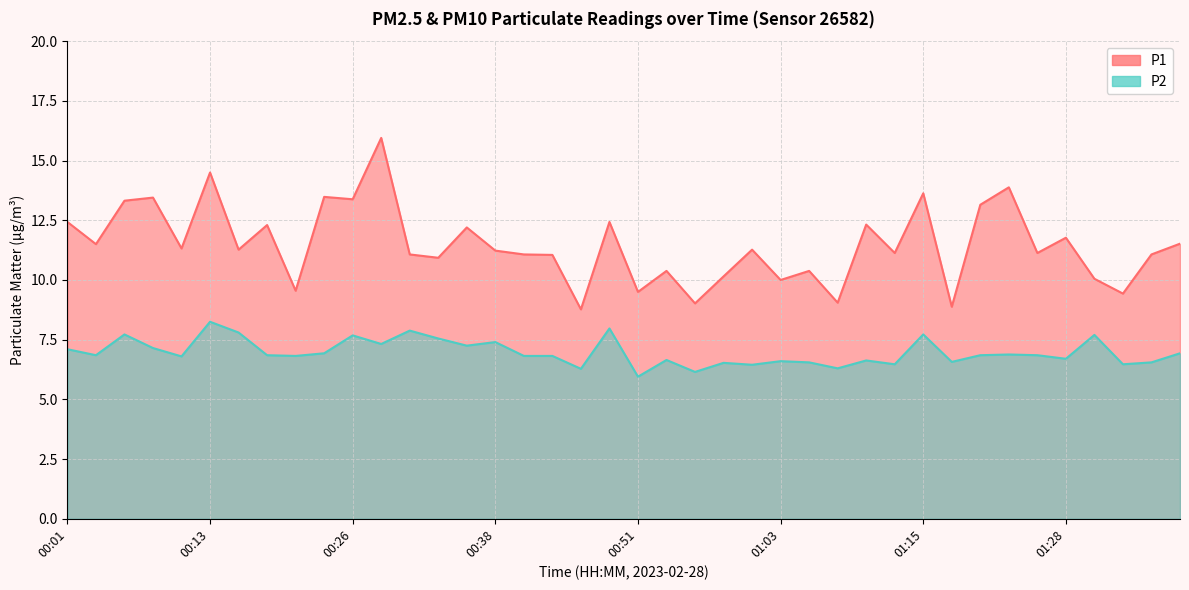

Reading left to right, transcribe all the data shown in this chart.

P1: 12.4	11.5	13.3	13.4	11.3	14.5	11.3	12.3	9.6	13.5	13.4	15.9	11.1	10.9	12.2	11.2	11.1	11.1	8.8	12.4	9.5	10.4	9.0	10.2	11.3	10.0	10.4	9.1	12.3	11.1	13.6	8.9	13.2	13.9	11.1	11.8	10.1	9.4	11.1	11.5
P2: 7.1	6.8	7.7	7.2	6.8	8.2	7.8	6.8	6.8	6.9	7.7	7.3	7.9	7.5	7.2	7.4	6.8	6.8	6.3	8.0	6.0	6.7	6.2	6.5	6.5	6.6	6.5	6.3	6.6	6.5	7.7	6.6	6.8	6.9	6.8	6.7	7.7	6.5	6.5	6.9